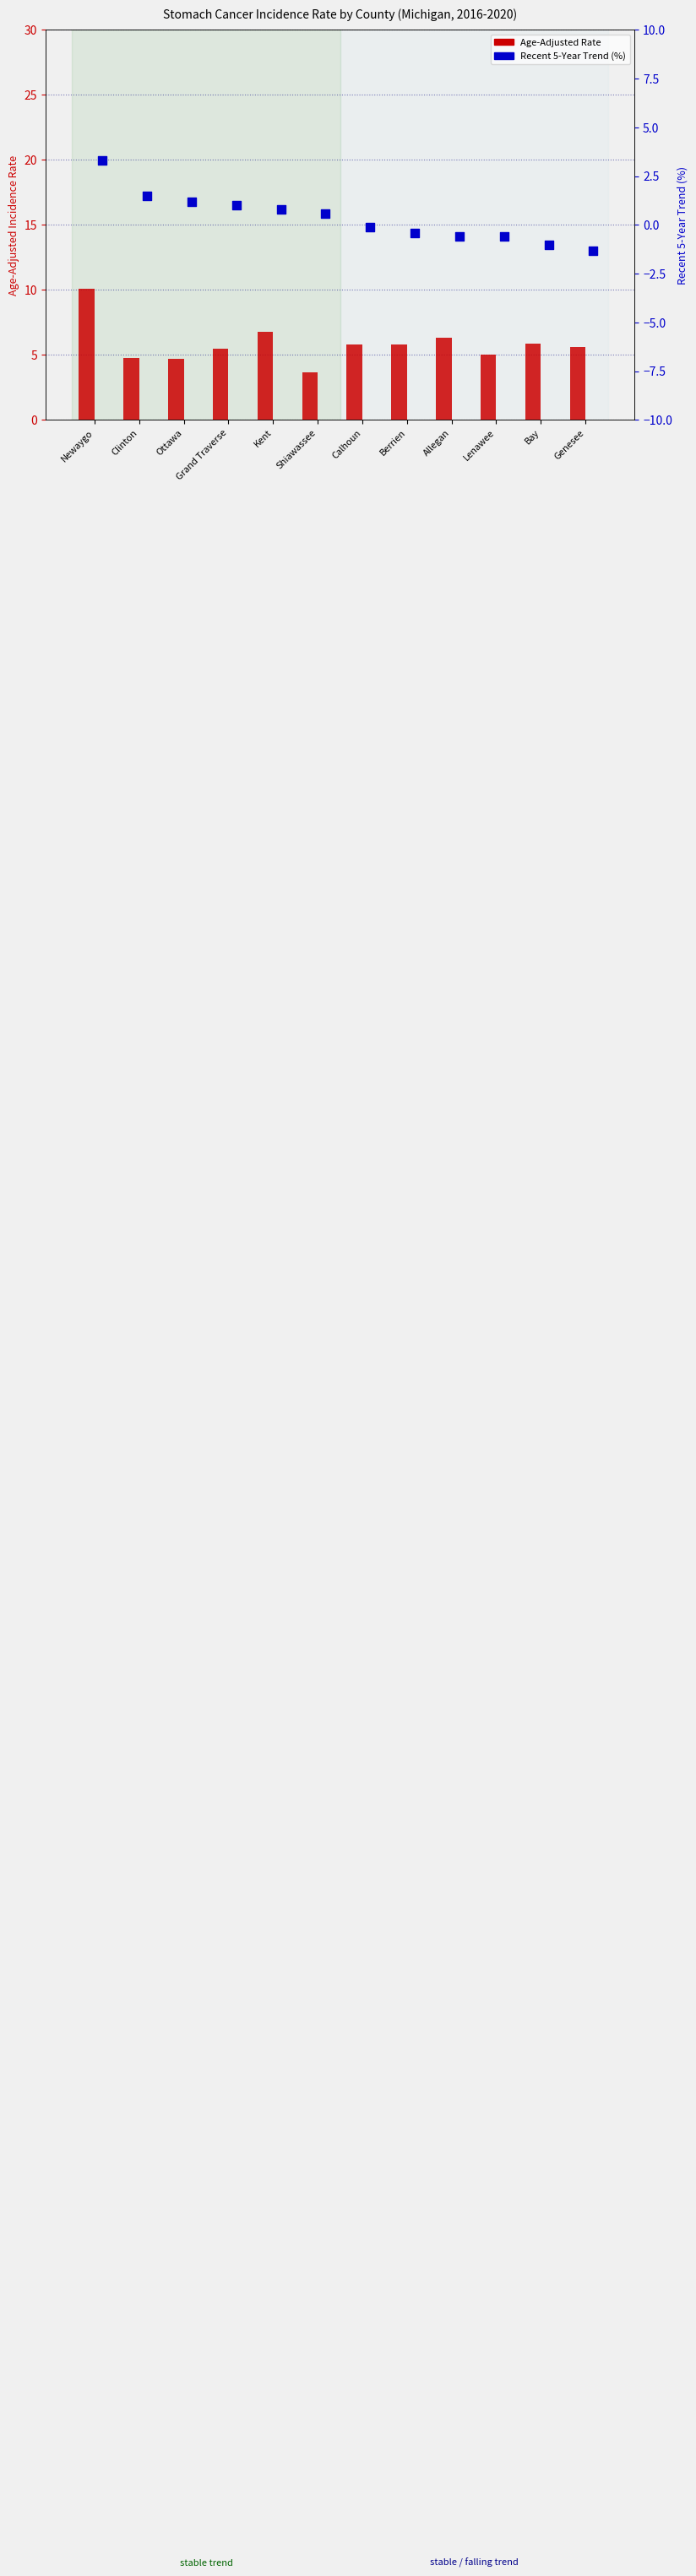

Which series has the largest Y range (max minus min)?

Age-Adjusted Rate